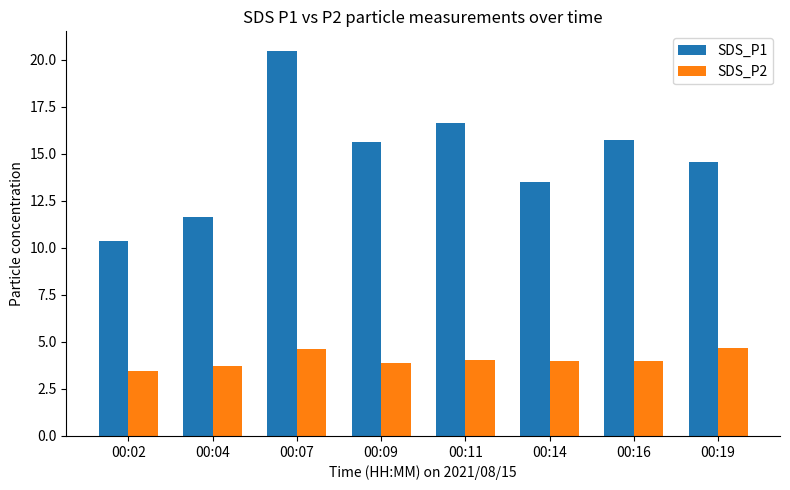

Which series has the widest spread of values?

SDS_P1